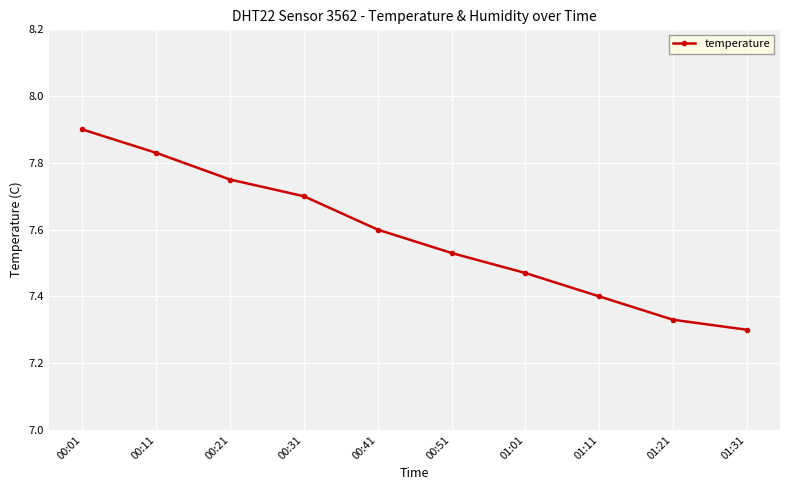

What position from the left is 00:51?

6